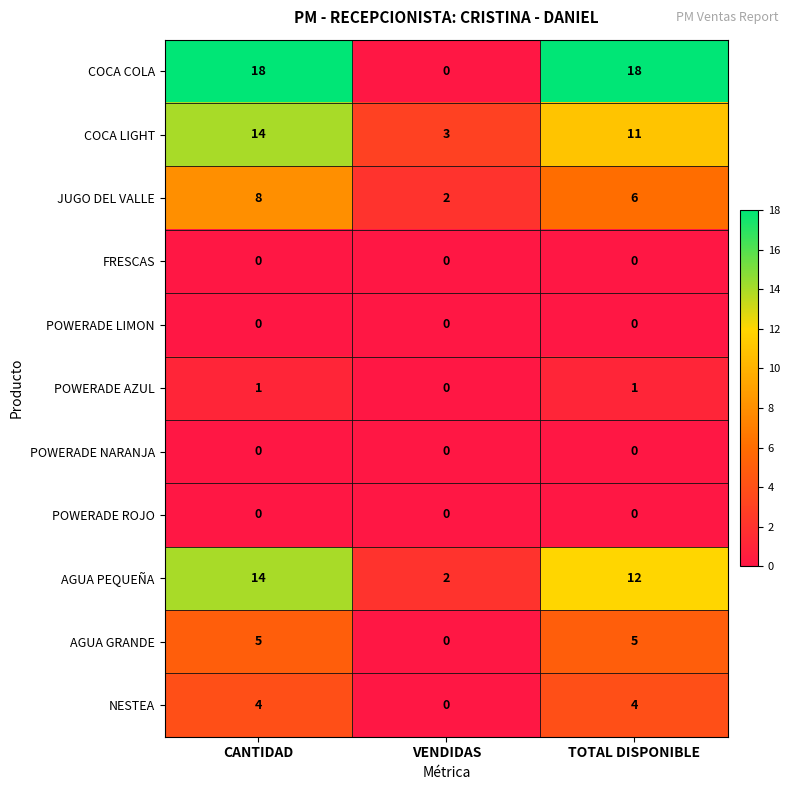

Rank the categories by AGUA PEQUEÑA value from lowest to highest.

VENDIDAS, TOTAL DISPONIBLE, CANTIDAD